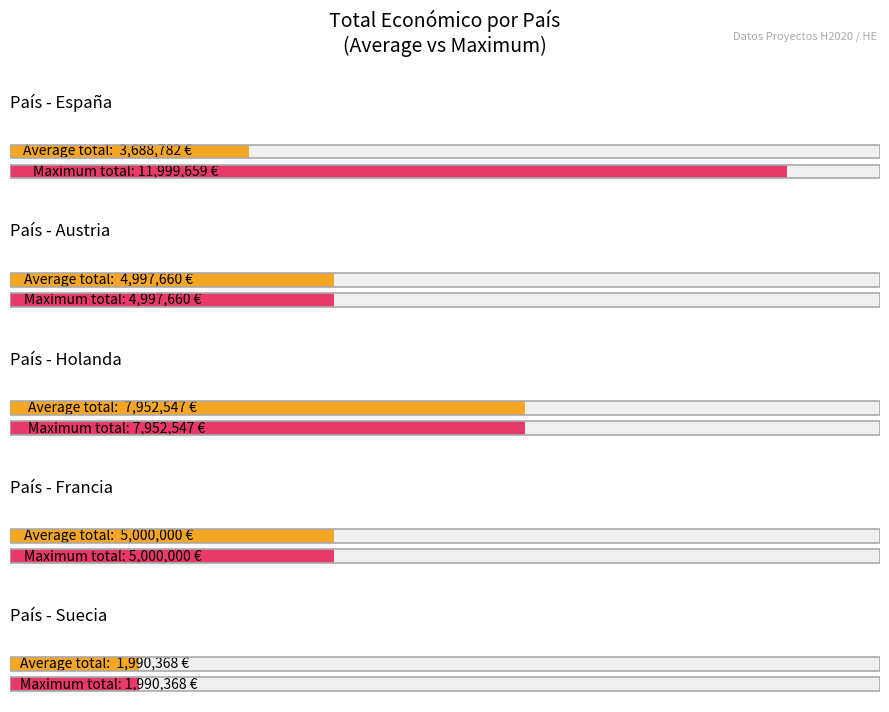

The chart shows a value of 5000000 at Francia. True or false?

True